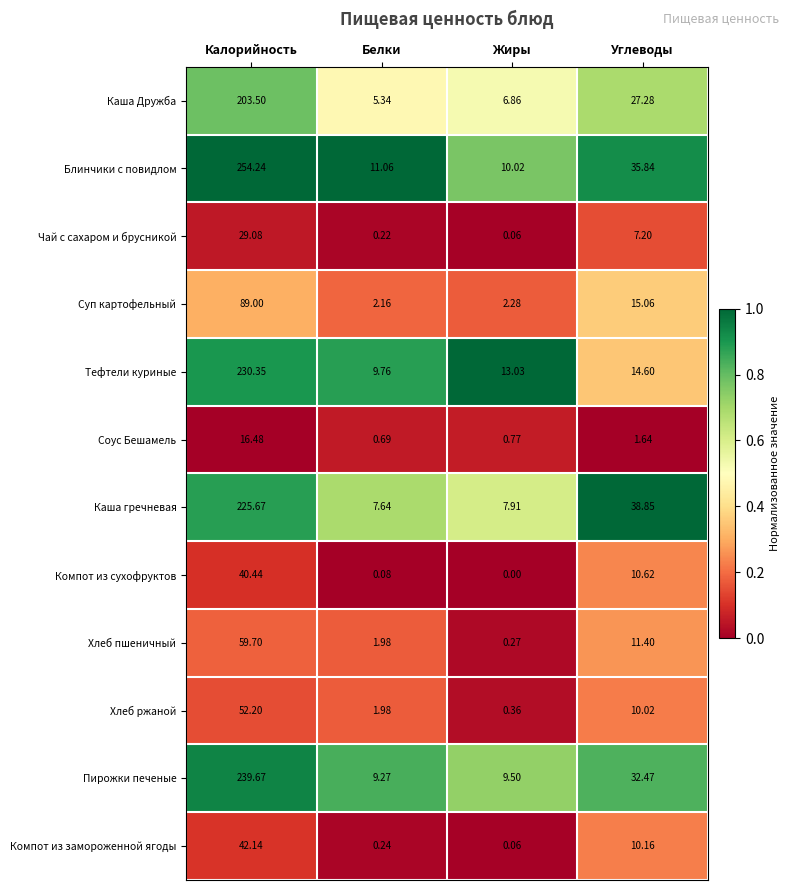

At which label is Каша гречневая closest to 116?

Углеводы